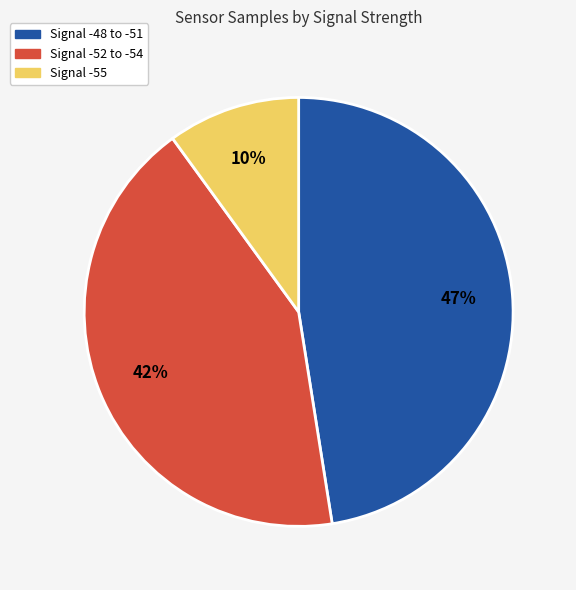

To the nearest percent, what is the difference between the largest and smallest slice percentages?

37%